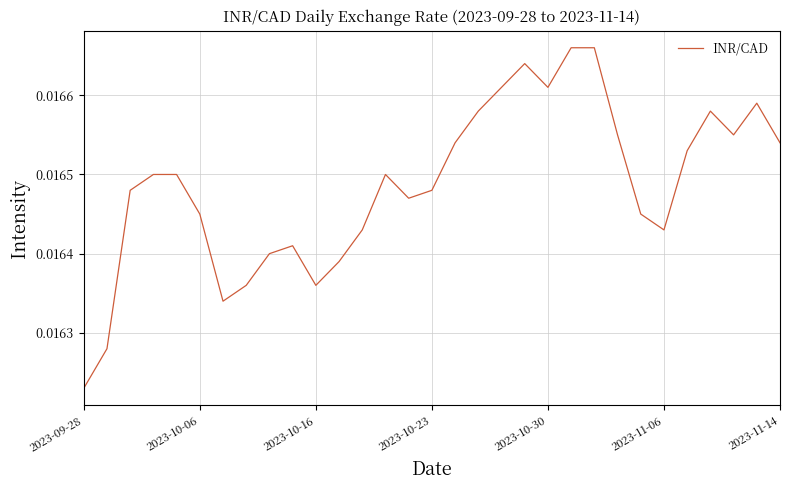

At which category does the chart reach its peak across all series?

21